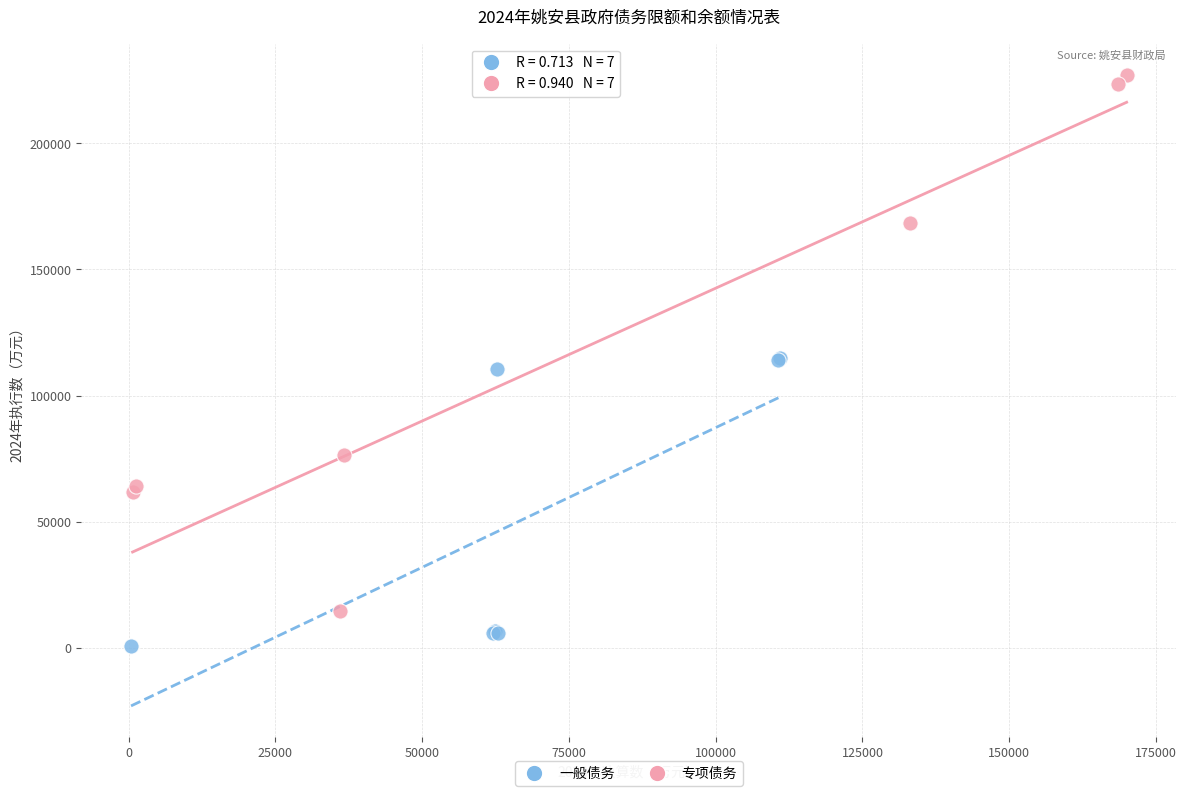

Which series contains the highest Y value?

专项债务